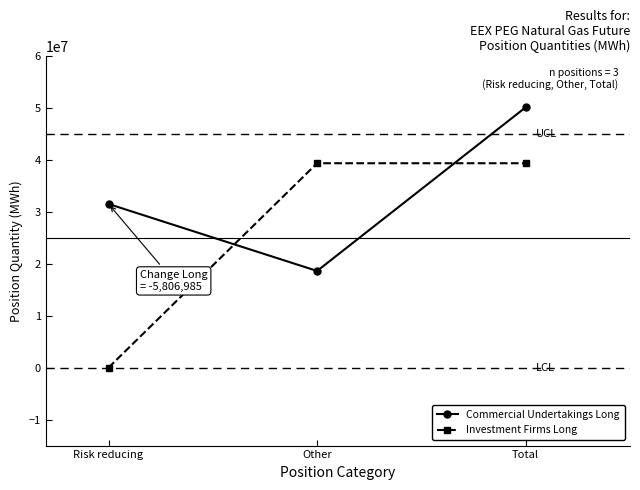

What is the label of the 1st point from the left?

Risk reducing